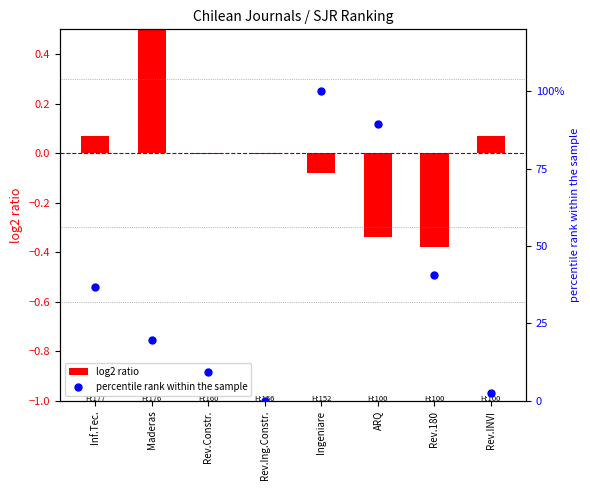

Which series has the widest spread of Y values?

percentile rank within the sample